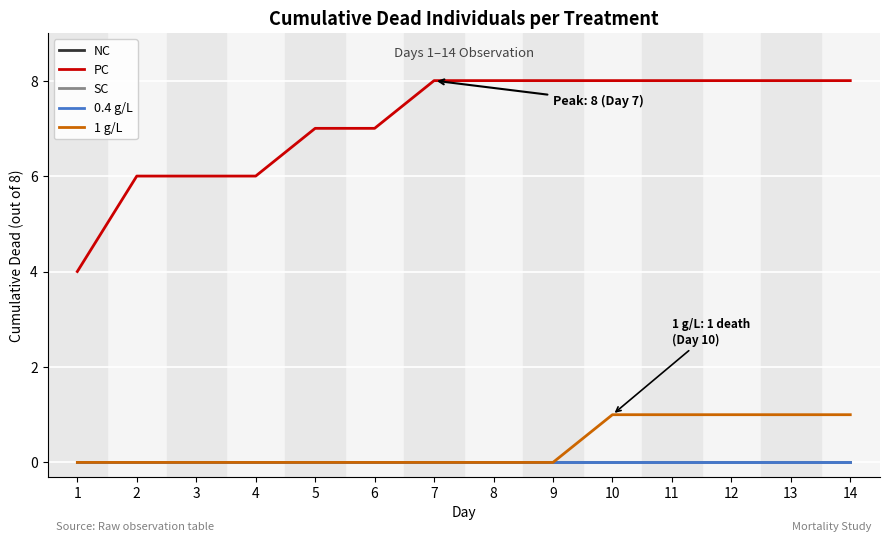

True or false: 1 g/L and NC cross at least once.

False